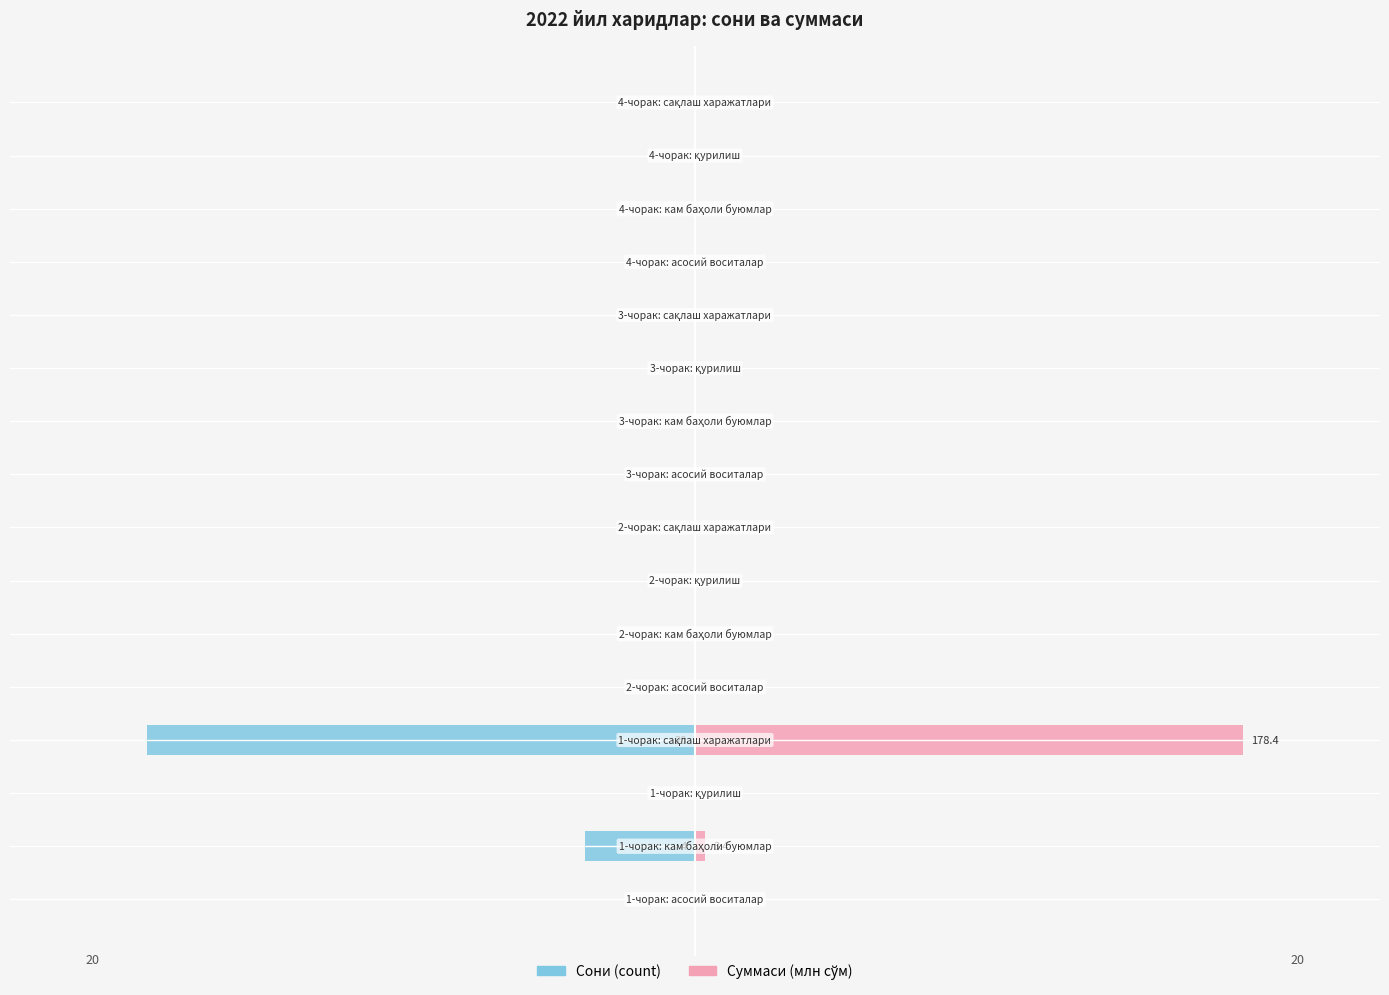

At how many categories does at least one series exceed 9?

1